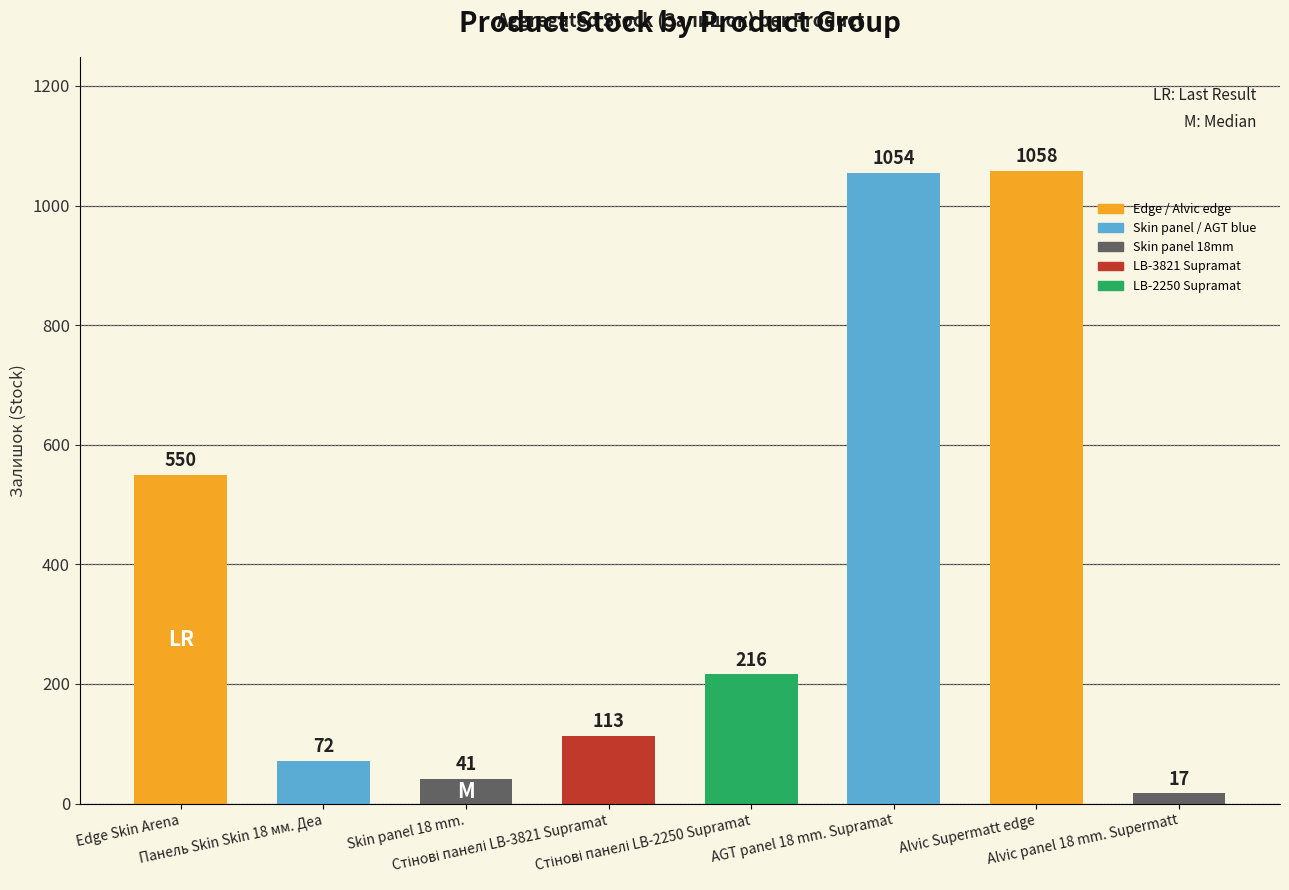

What is the label of the 2nd bar from the right?

Alvic Supermatt edge